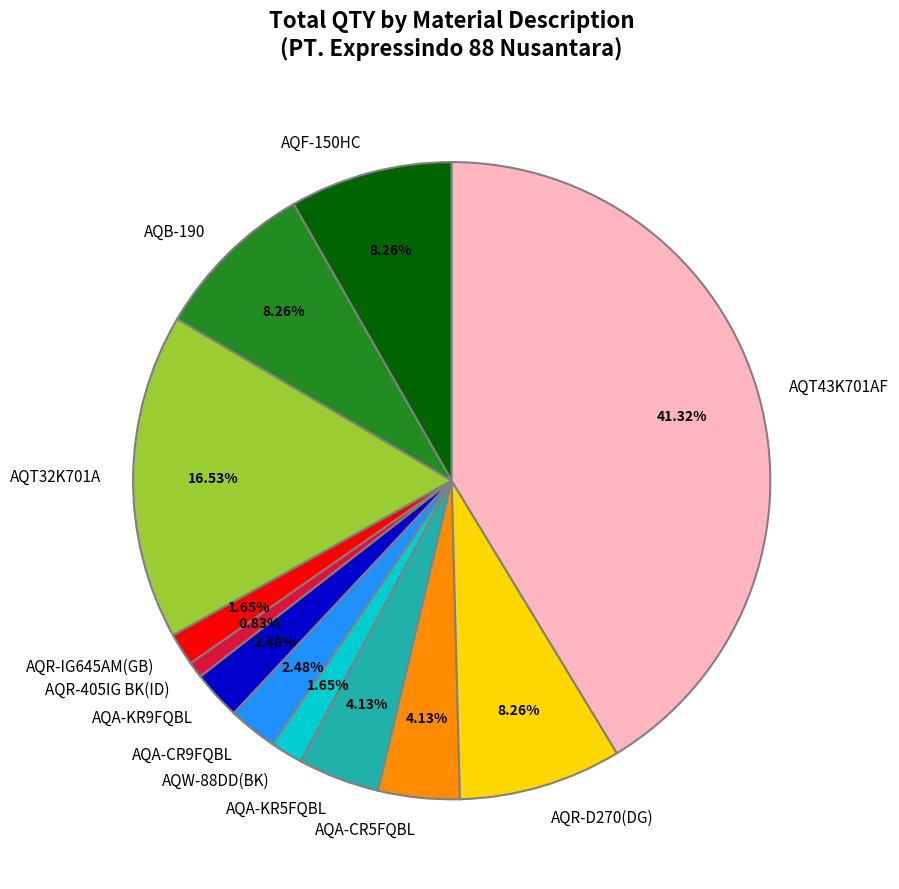

What is the ratio of the value at AQA-CR5FQBL to the value at AQW-88DD(BK)?

2.5